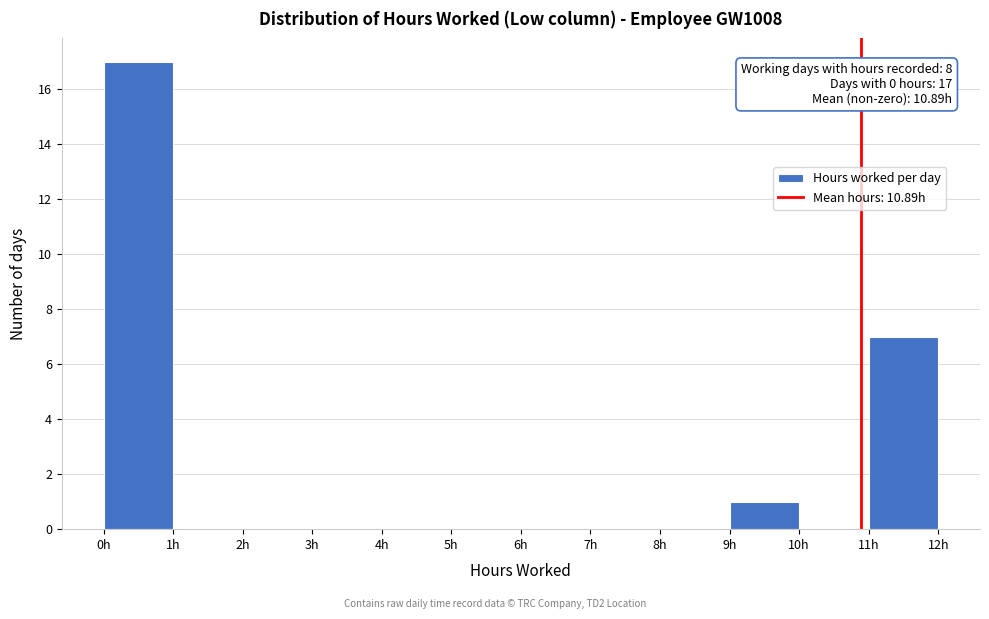

Which range on the x-axis has the tallest bar?

0 to 1